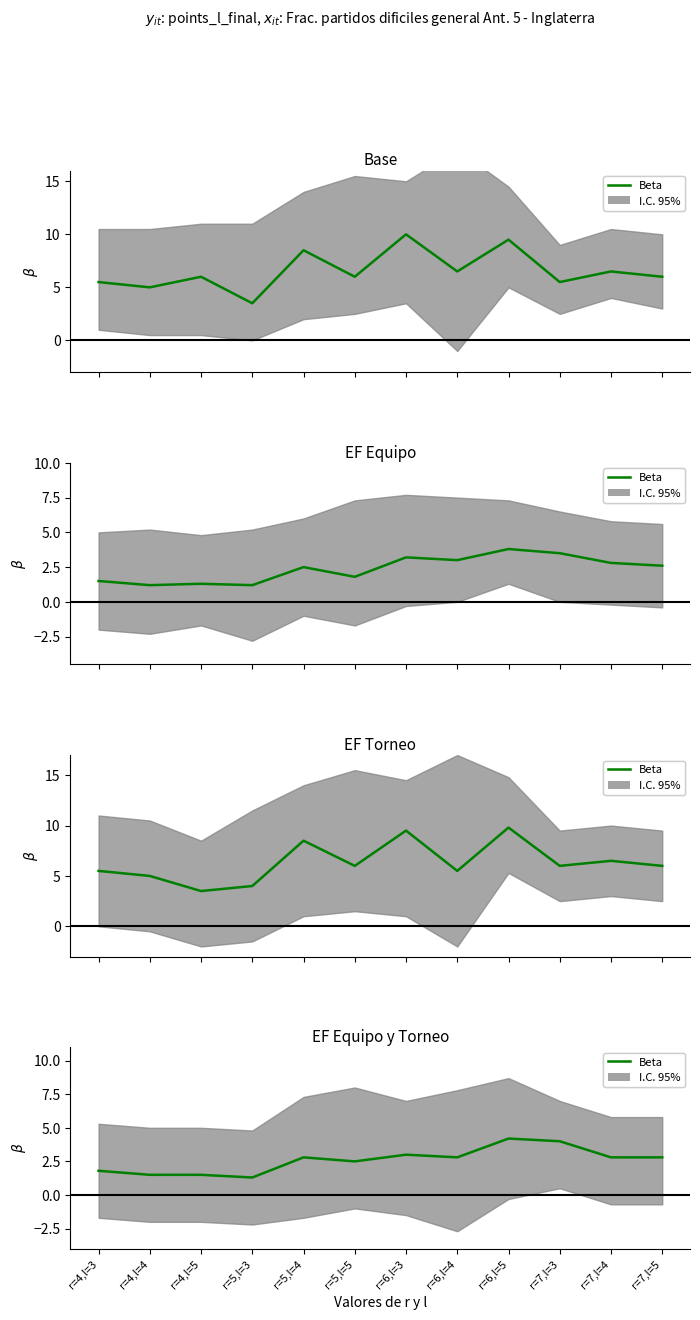

What is the value of the 7th point from the left?

3.0